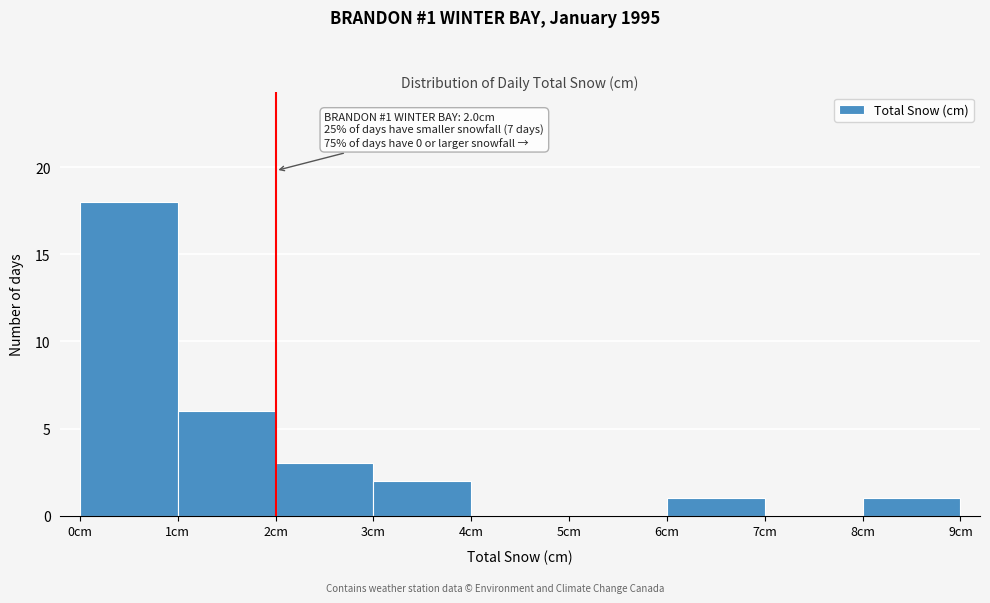

Which range on the x-axis has the tallest bar?

0 to 1